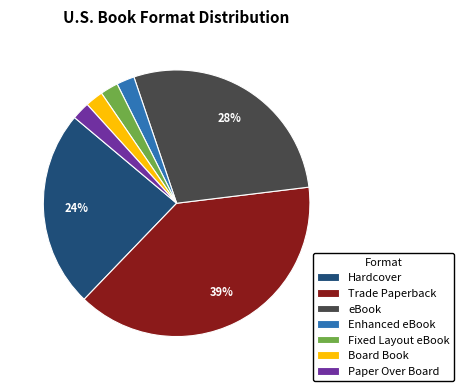

To the nearest percent, what percentage of the pie is Board Book?

2%